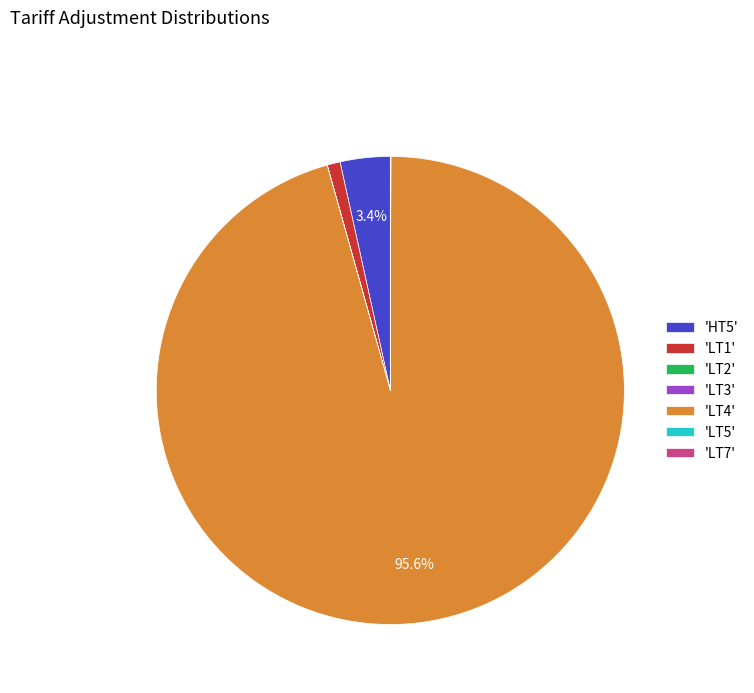

Which category accounts for the majority?

'LT4'